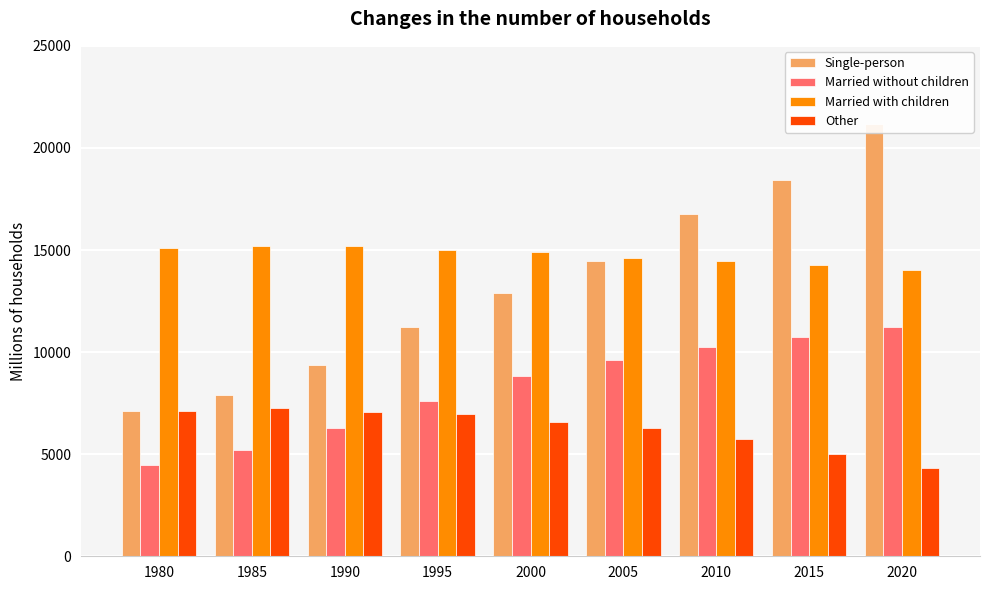

How many groups of bars are there?

9